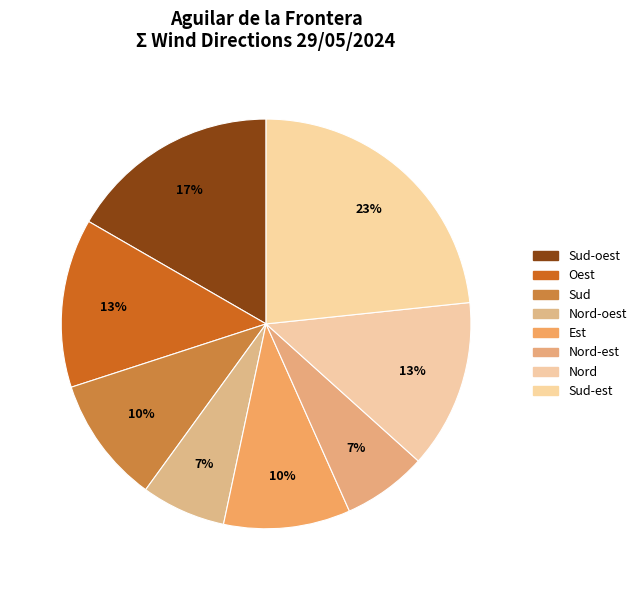

Count the number of slices in the pie.

8